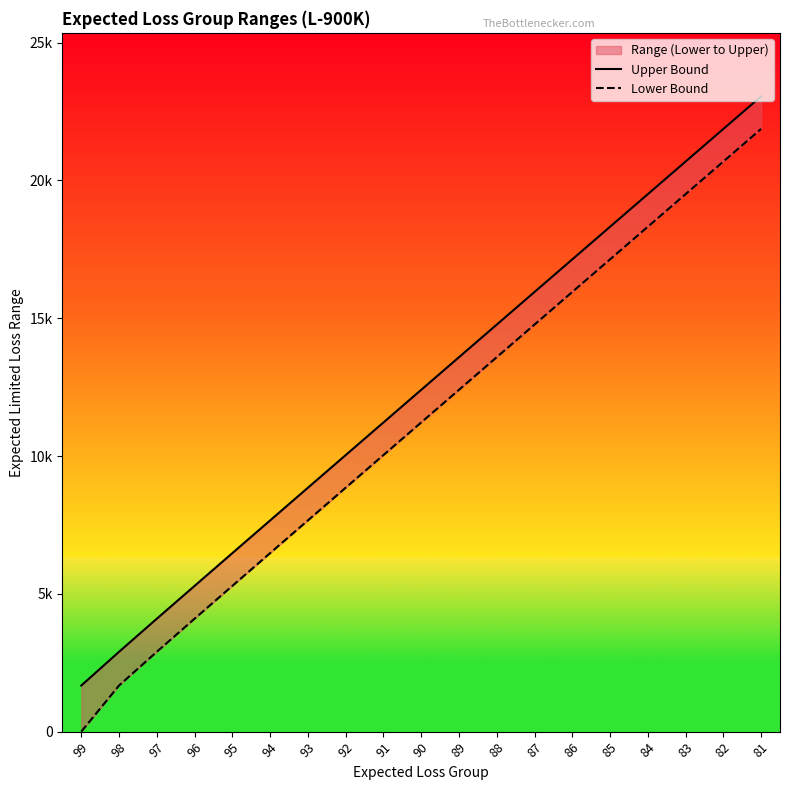

The Lower Bound series shows 6464 at 91. True or false?

False